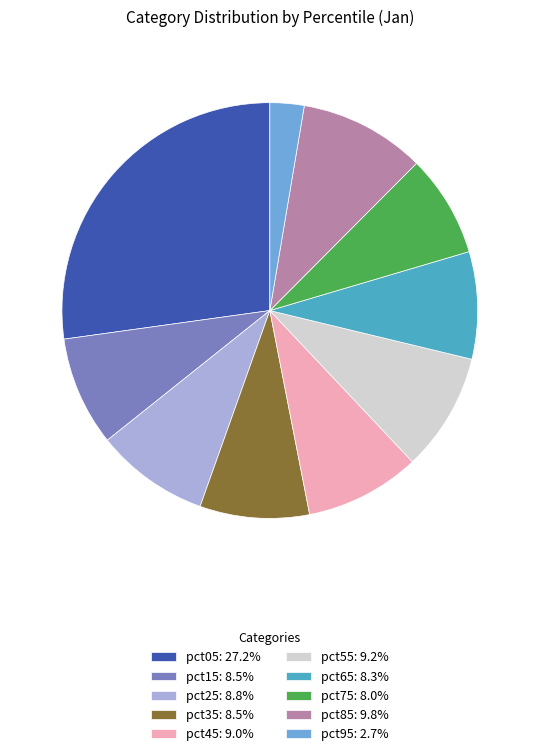

Do pct55: 9.2% and pct95: 2.7% together represent more than half of the pie?

No